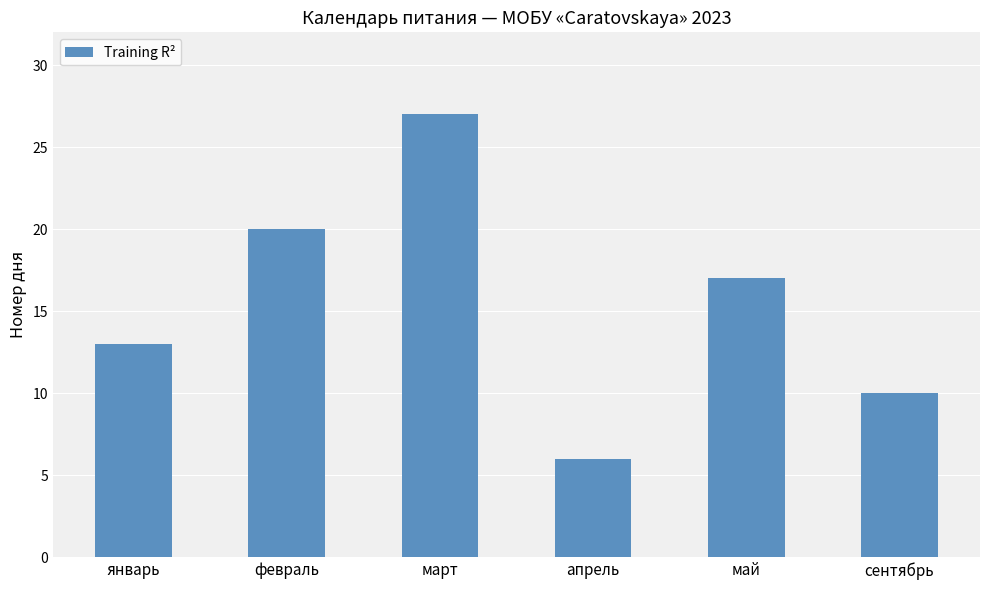

True or false: the data shows 10 at февраль.

False